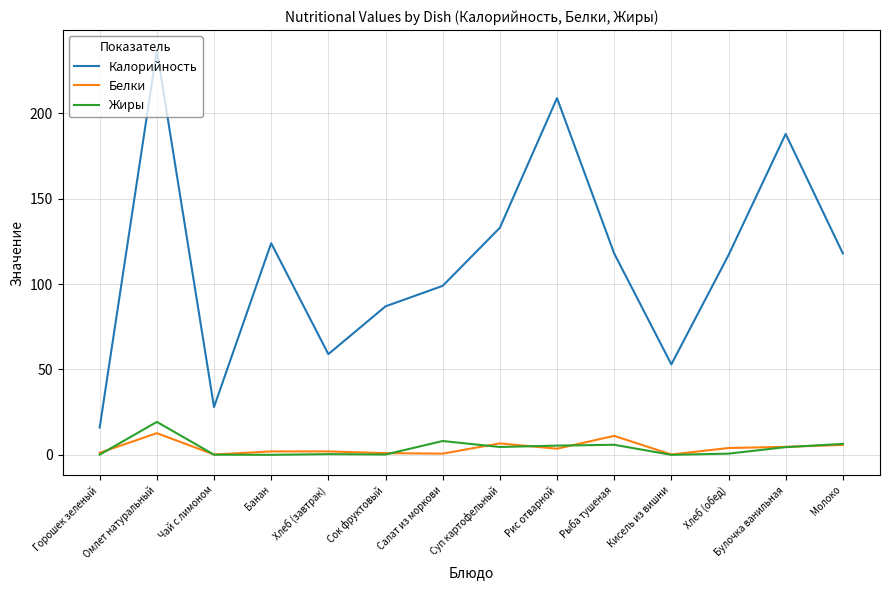

The Калорийность series shows 237.0 at Омлет натуральный. True or false?

True